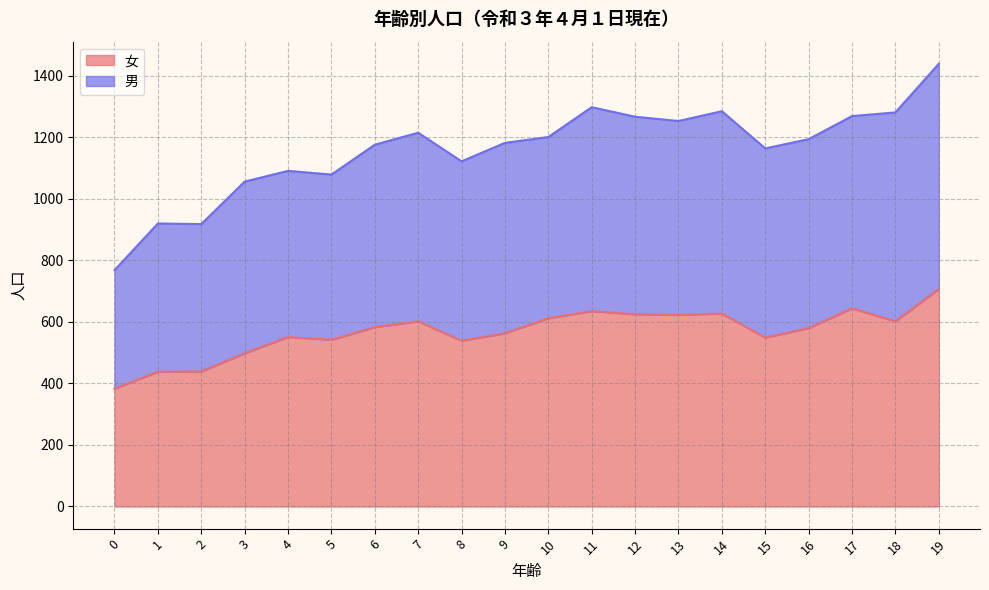

What value does the 女 series have at 3, to the nearest 50?

500